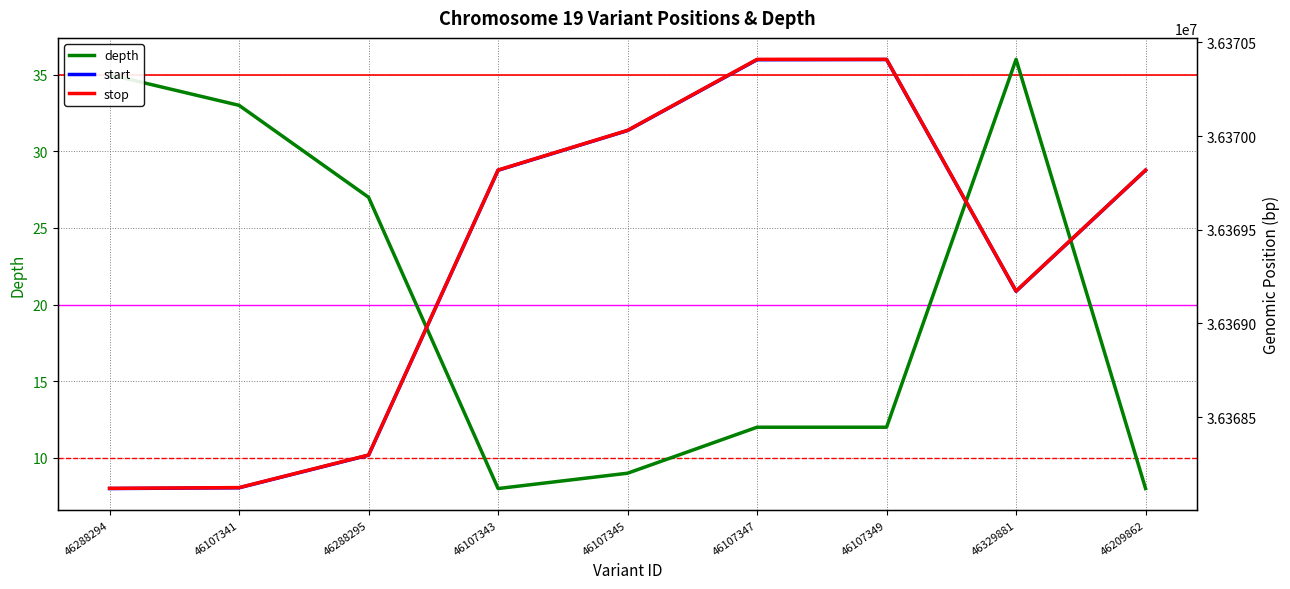

True or false: depth and stop intersect in this chart.

False